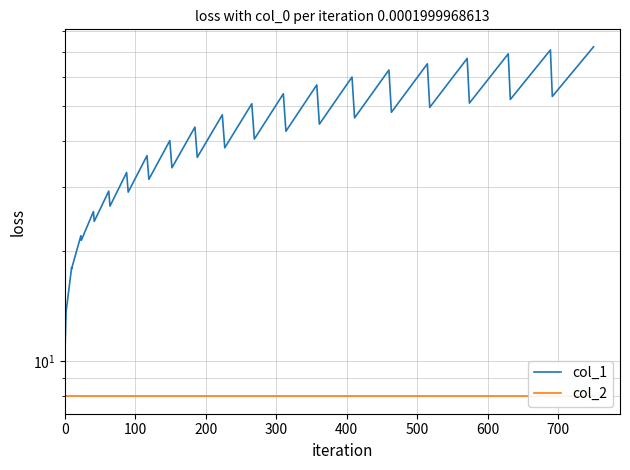

True or false: col_1 has a value of 8.5 at 800.

False